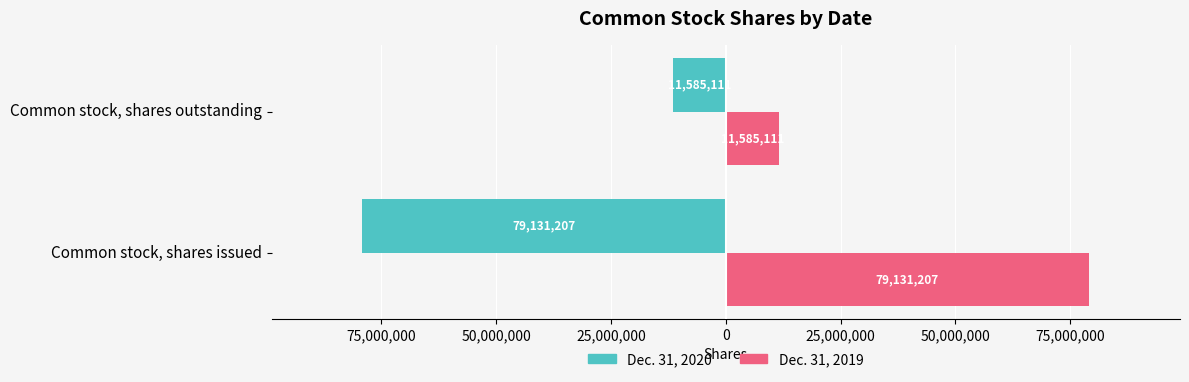

Rank the series by their maximum value, from lowest to highest.

Dec. 31, 2020, Dec. 31, 2019